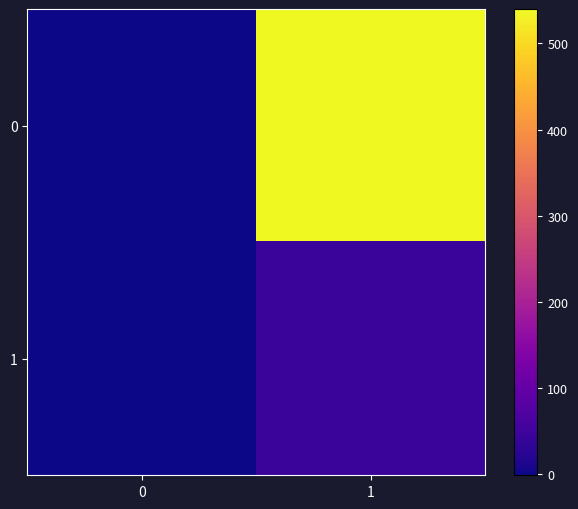

At how many categories does at least one series exceed 227?

1